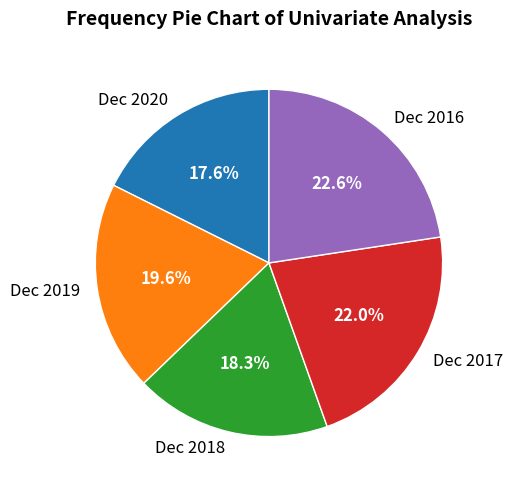

Does any single category account for the majority?

No